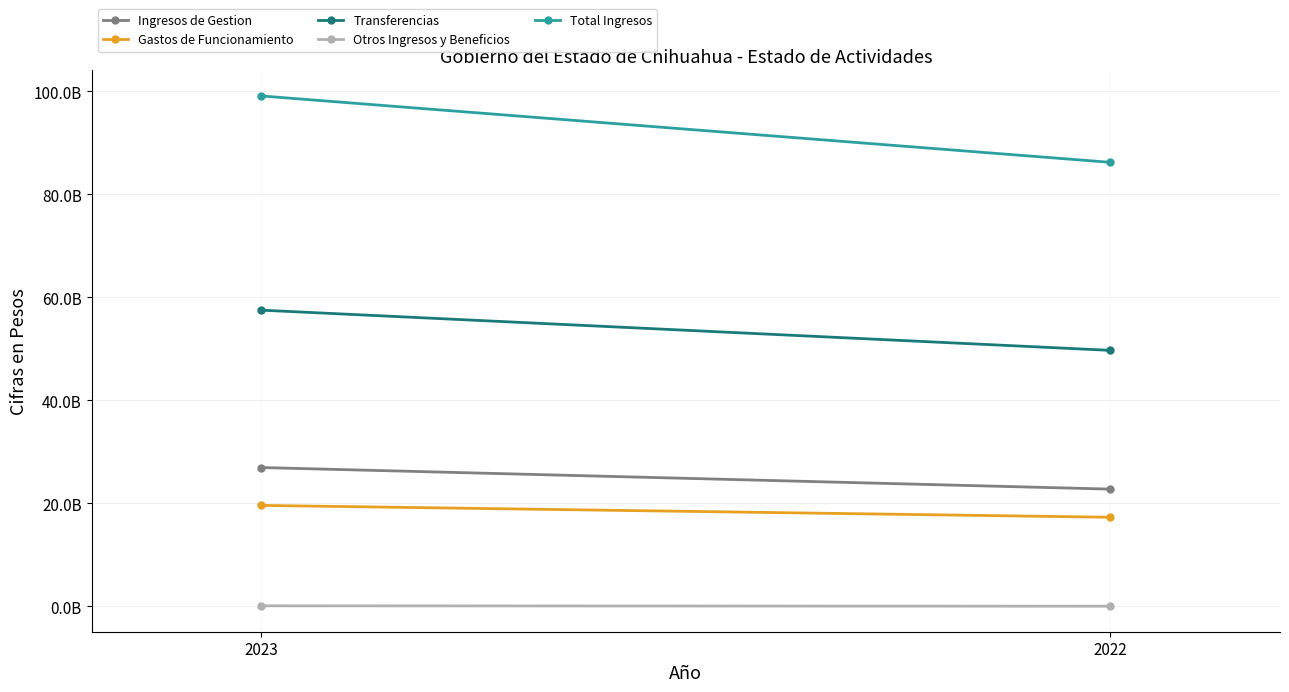

What is the difference between the Ingresos de Gestion values at 2023 and 2022?

4193367377